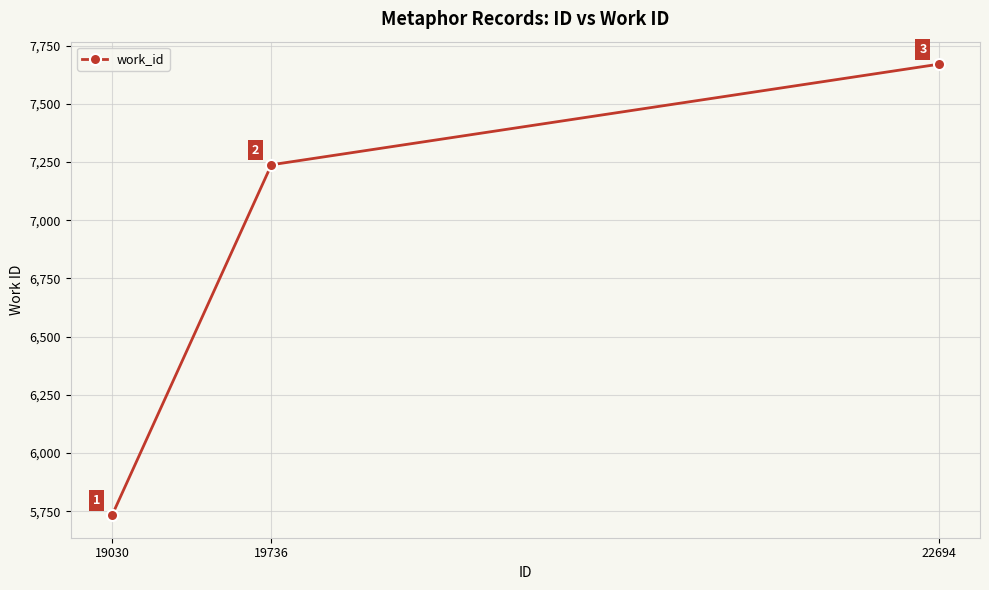

How many lines are shown in the chart?

1